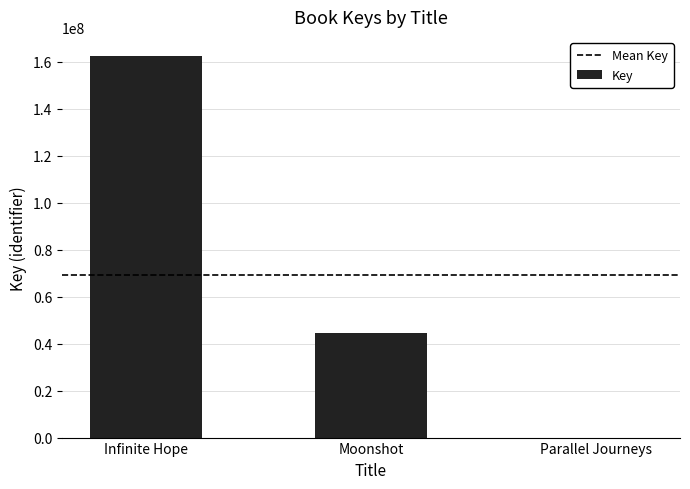

The chart shows a value of 44695299 at Moonshot. True or false?

True